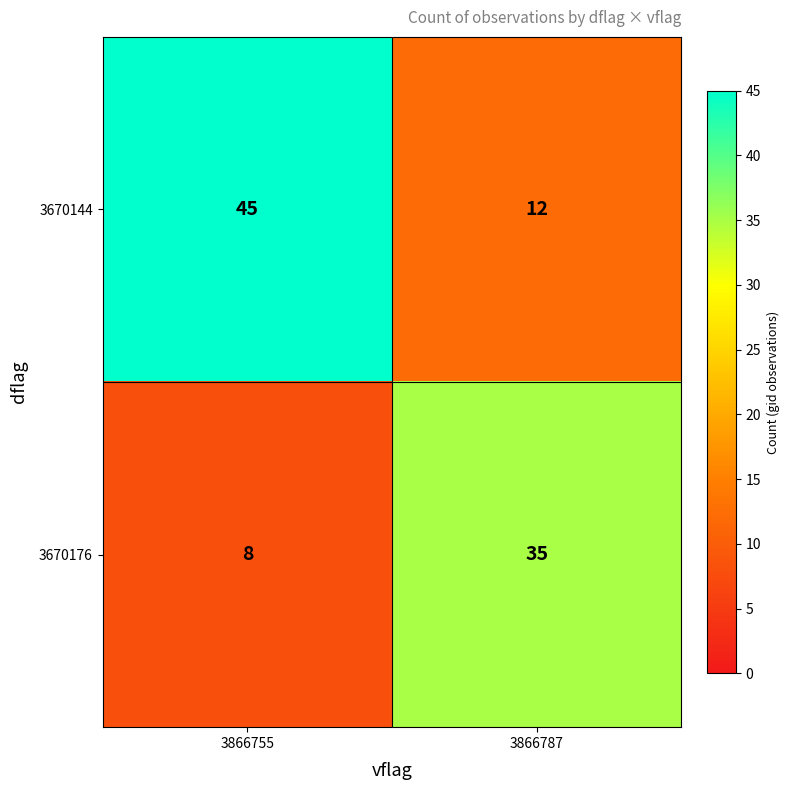

Read the 3670176 value at 3866755.

8